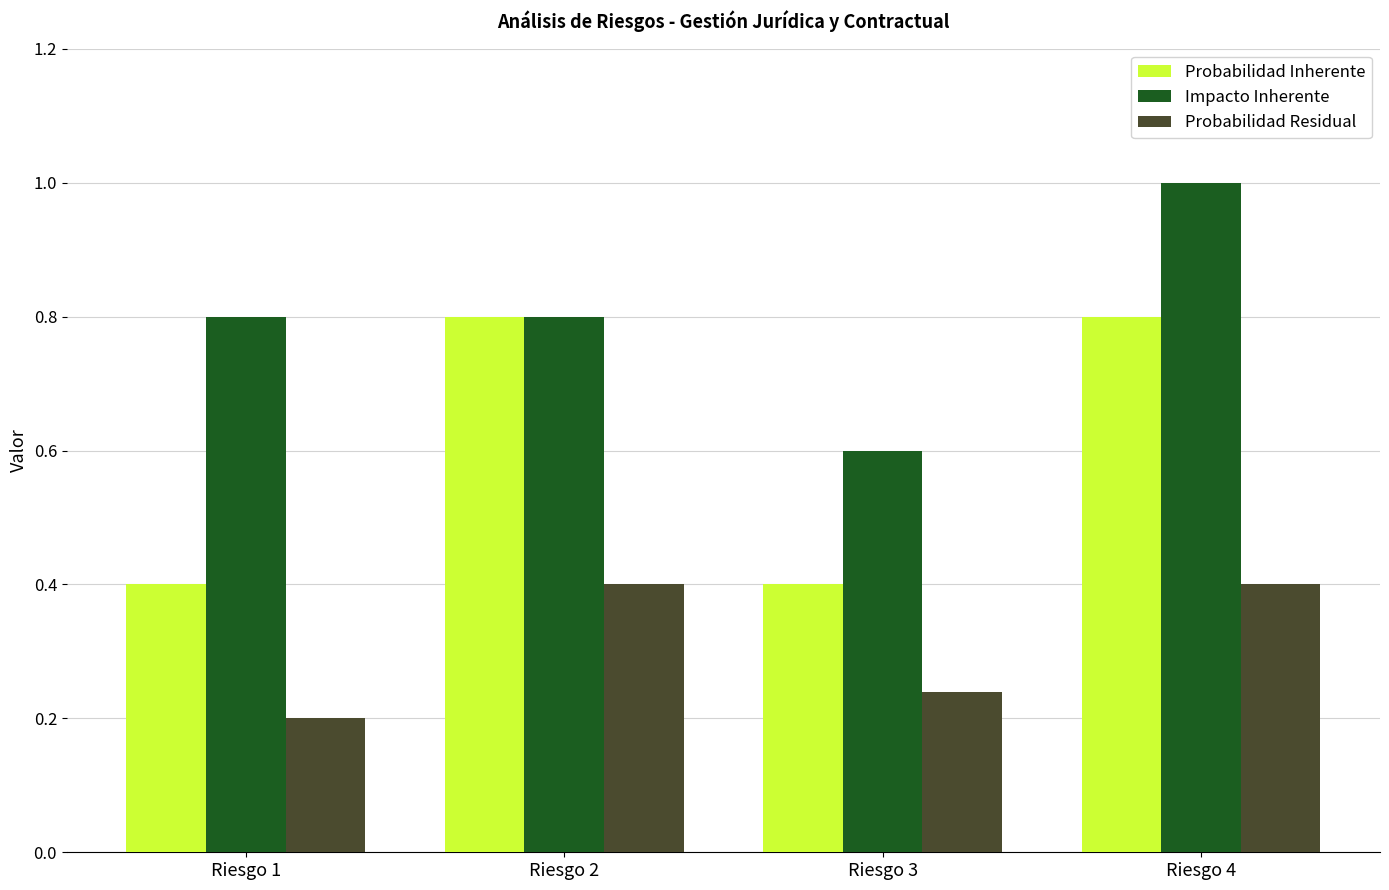

At which category is the sum across all series the highest?

Riesgo 4